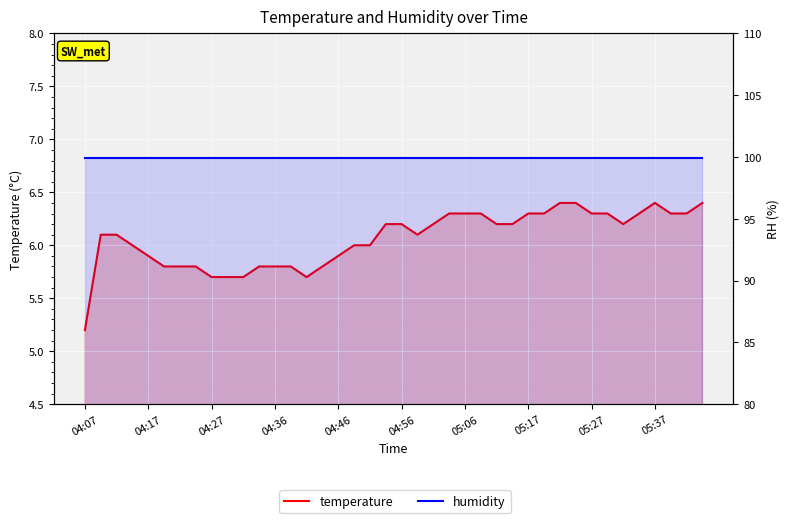

What is the average value of the humidity series?

99.9